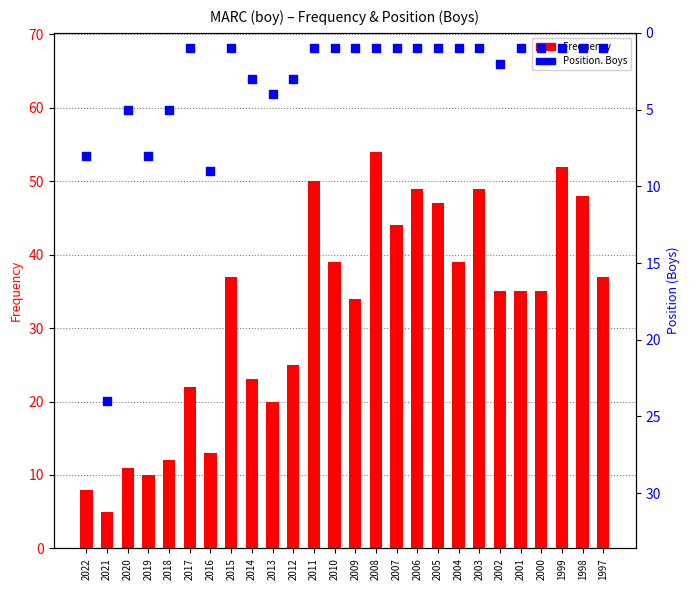

Is the value of Frequency at 2010 greater than the value of Position. Boys at 2010?

Yes